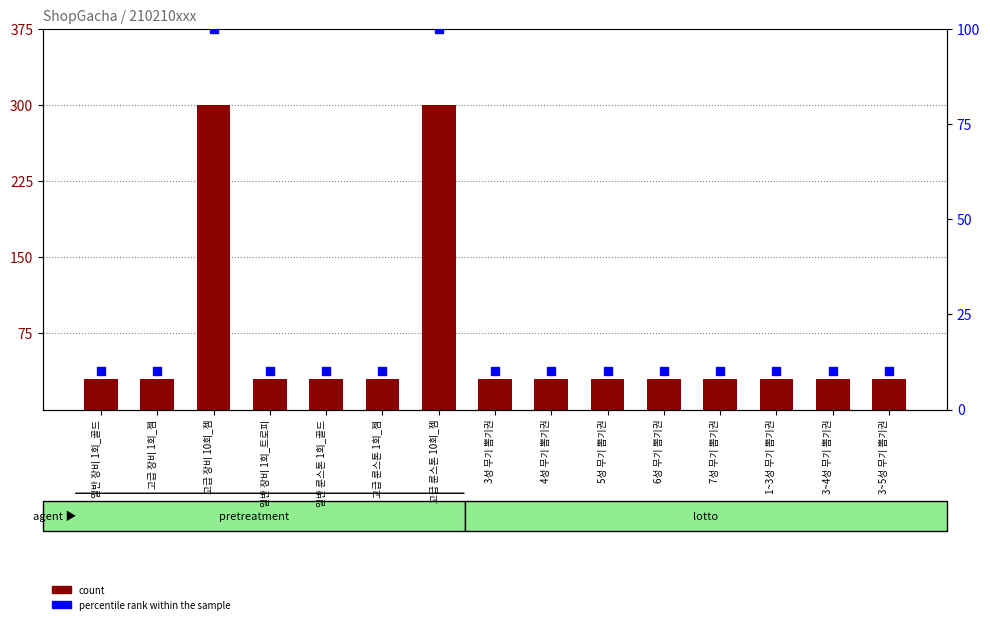

Which series reaches the maximum Y coordinate?

count